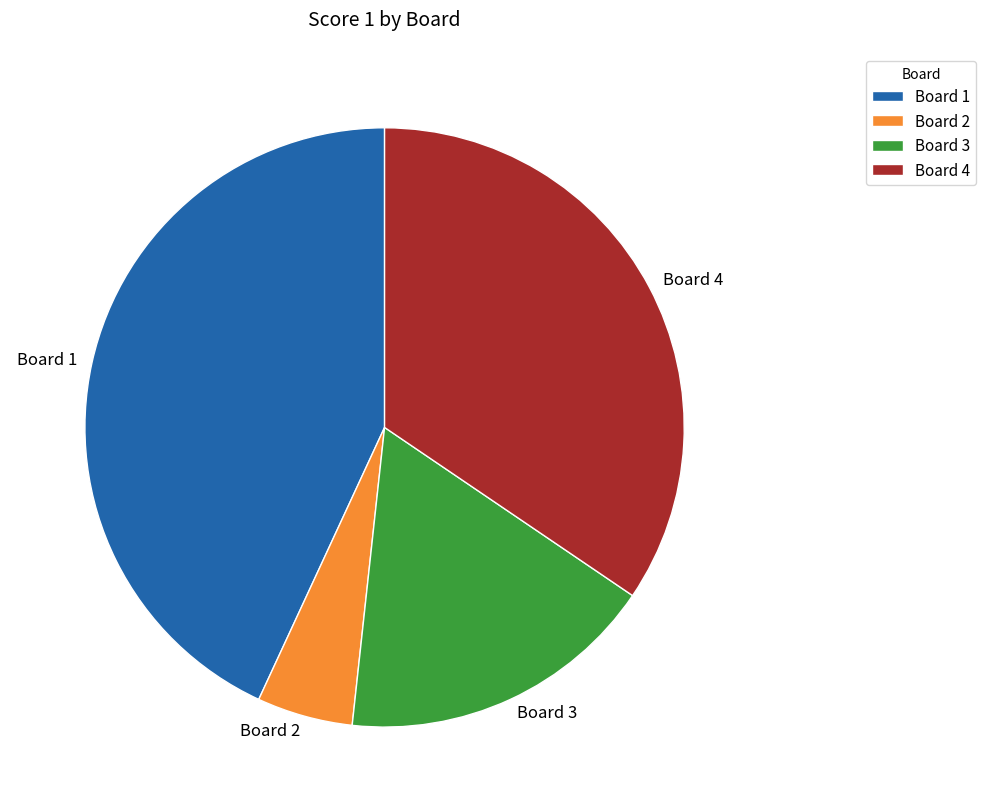

Count the number of slices in the pie.

4